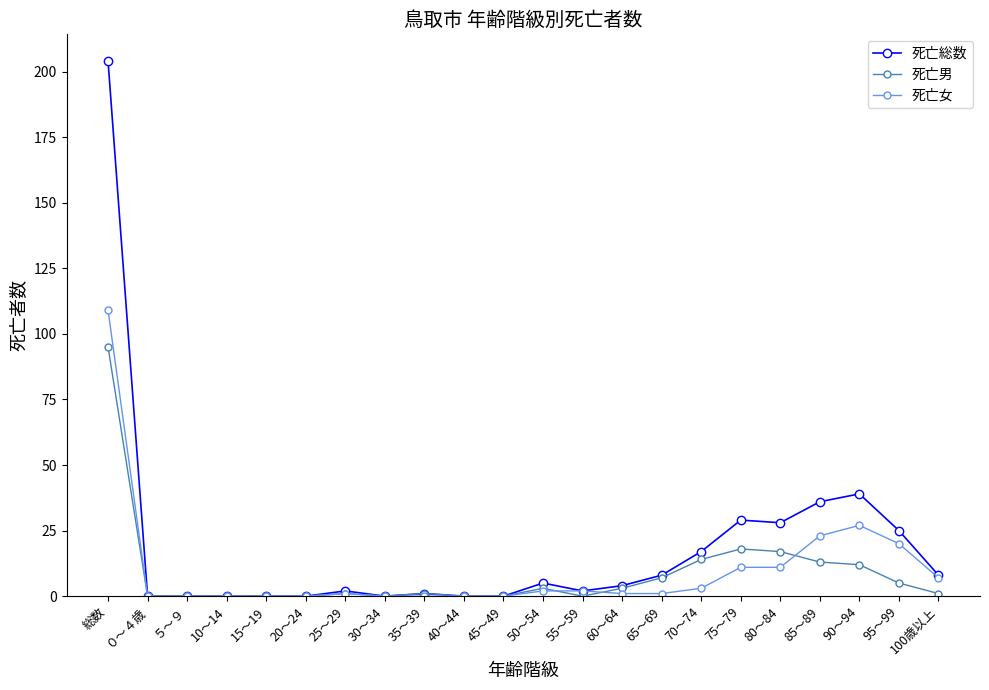

What is the total value across all series at 70～74?

34